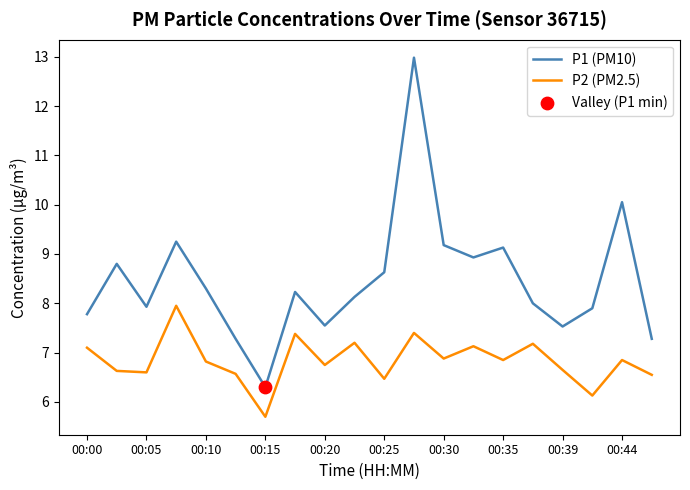

Which series has the largest total across all categories?

P1 (PM10)